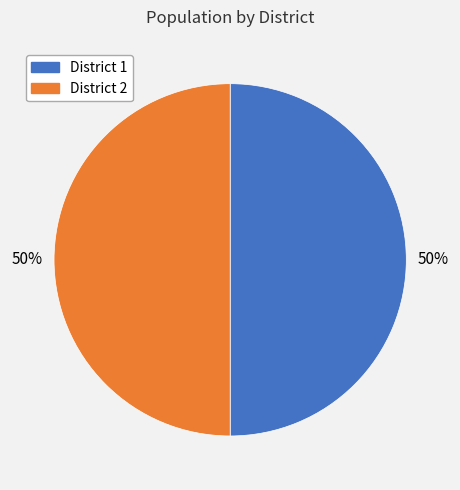

True or false: District 1 accounts for 50% of the total.

True